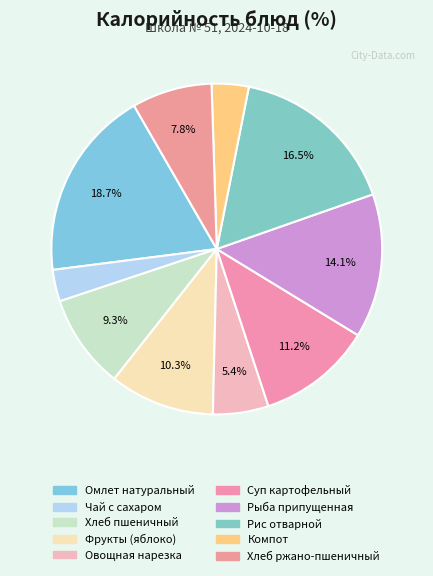

Combined, what portion of the pie is Фрукты (яблоко) and Хлеб пшеничный?

19.5%